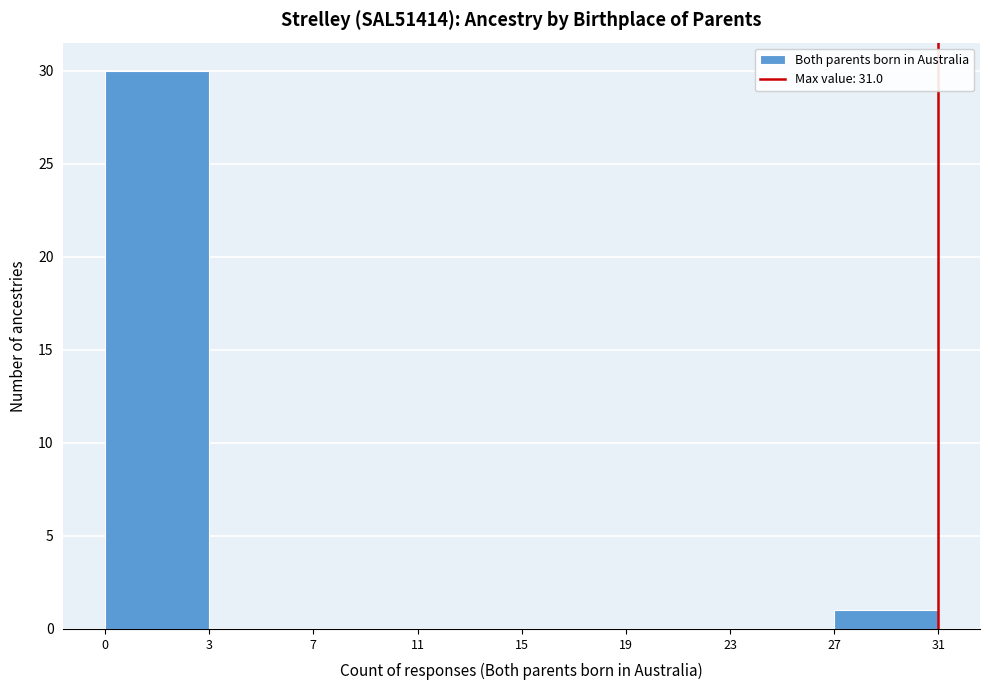

Reading left to right, transcribe all the data shown in this chart.

0=30	3=0	7=0	11=0	15=0	19=0	23=0	27=1